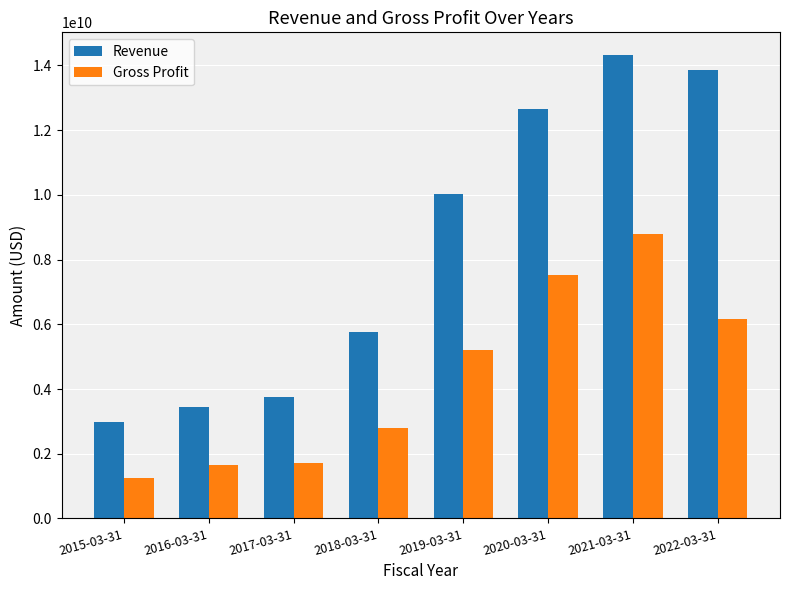

Which category has the lowest value in the Gross Profit series?

2015-03-31